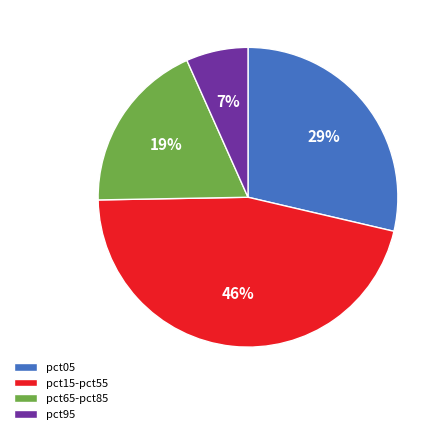

What percentage is the pct15-pct55 slice, to the nearest percent?

46%